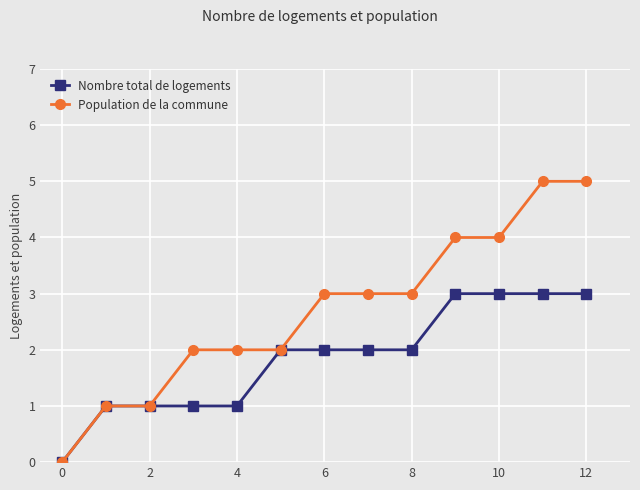

Which series has the widest spread of values?

Population de la commune